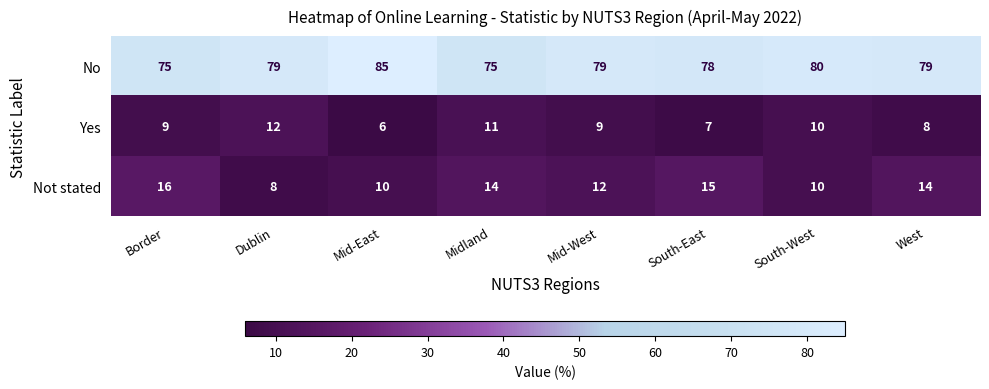

At which category does the chart reach its minimum across all series?

Mid-East